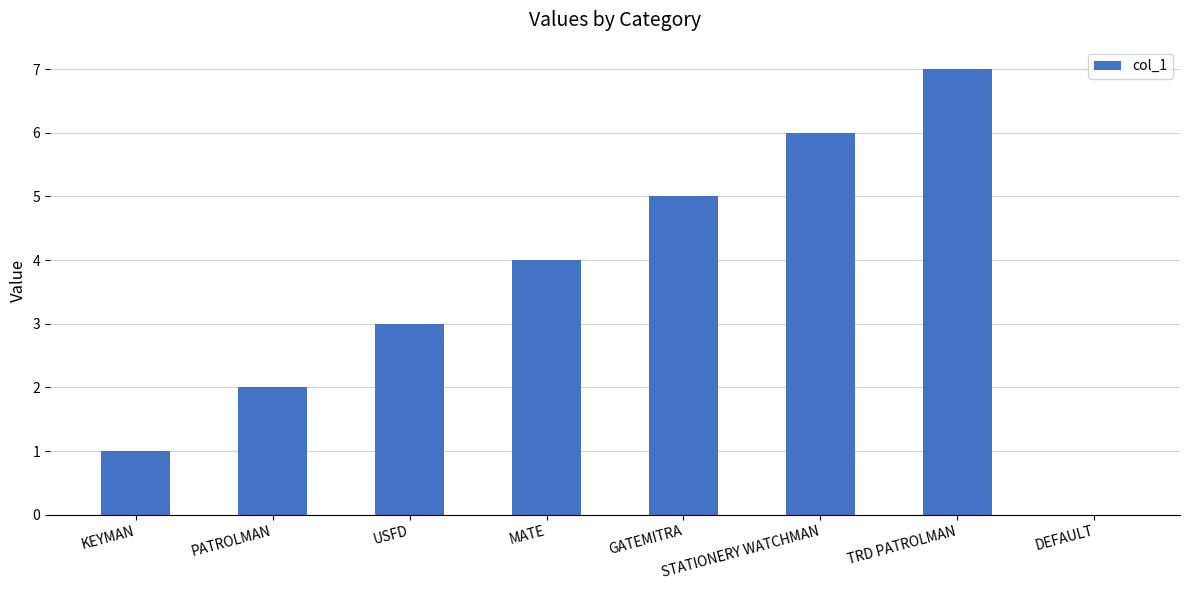

Between USFD and STATIONERY WATCHMAN, which is larger?

STATIONERY WATCHMAN